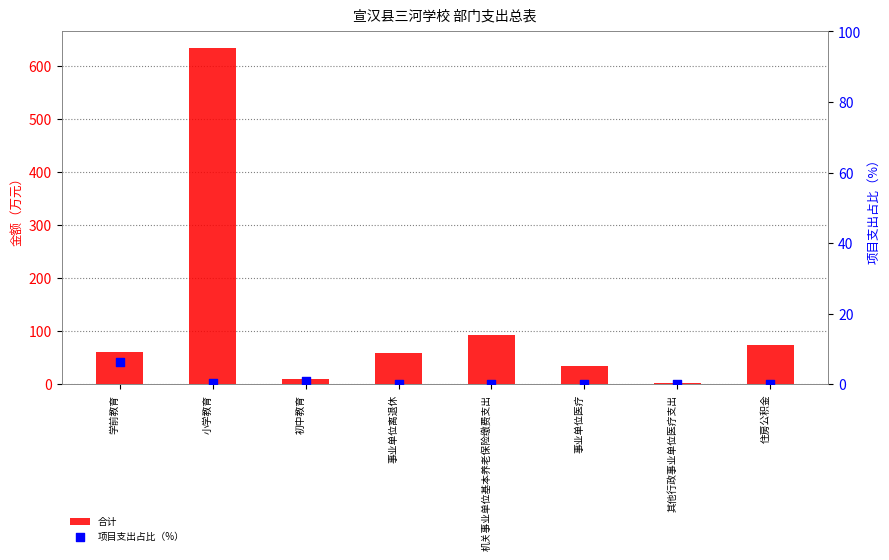

Which series reaches the maximum Y coordinate?

合计